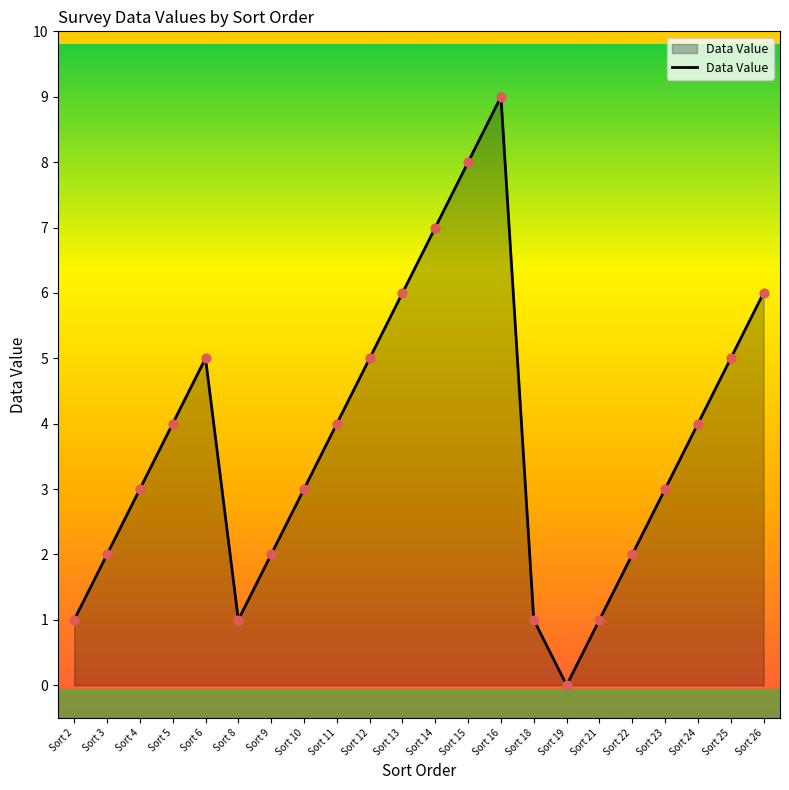

Which has a higher value, Sort 11 or Sort 13?

Sort 13